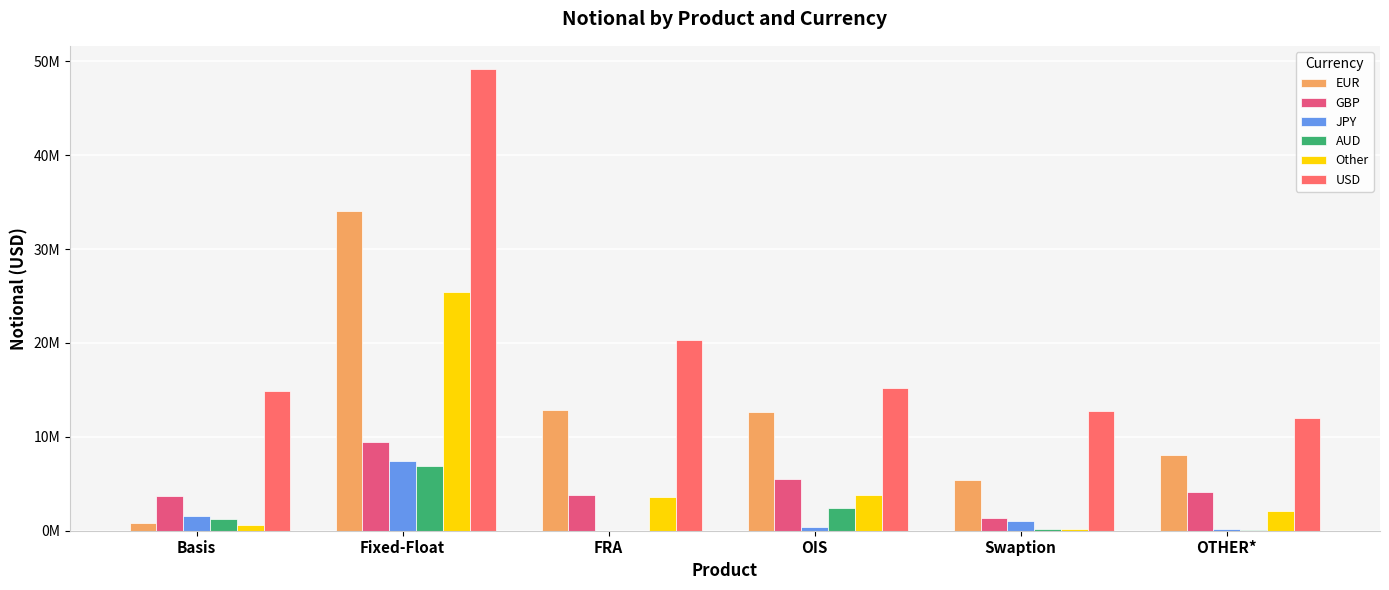

Are the bars grouped side by side (vs. stacked)?

Yes